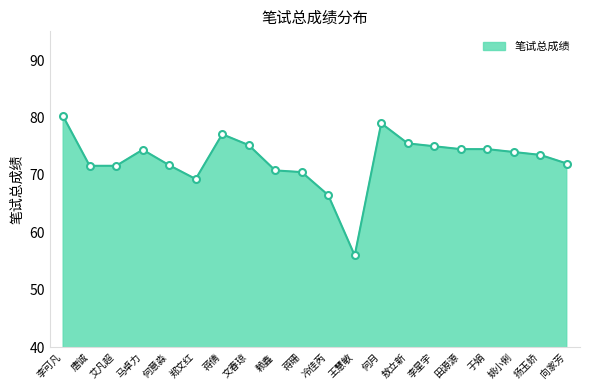

What is the difference between the maximum and minimum values?

24.2